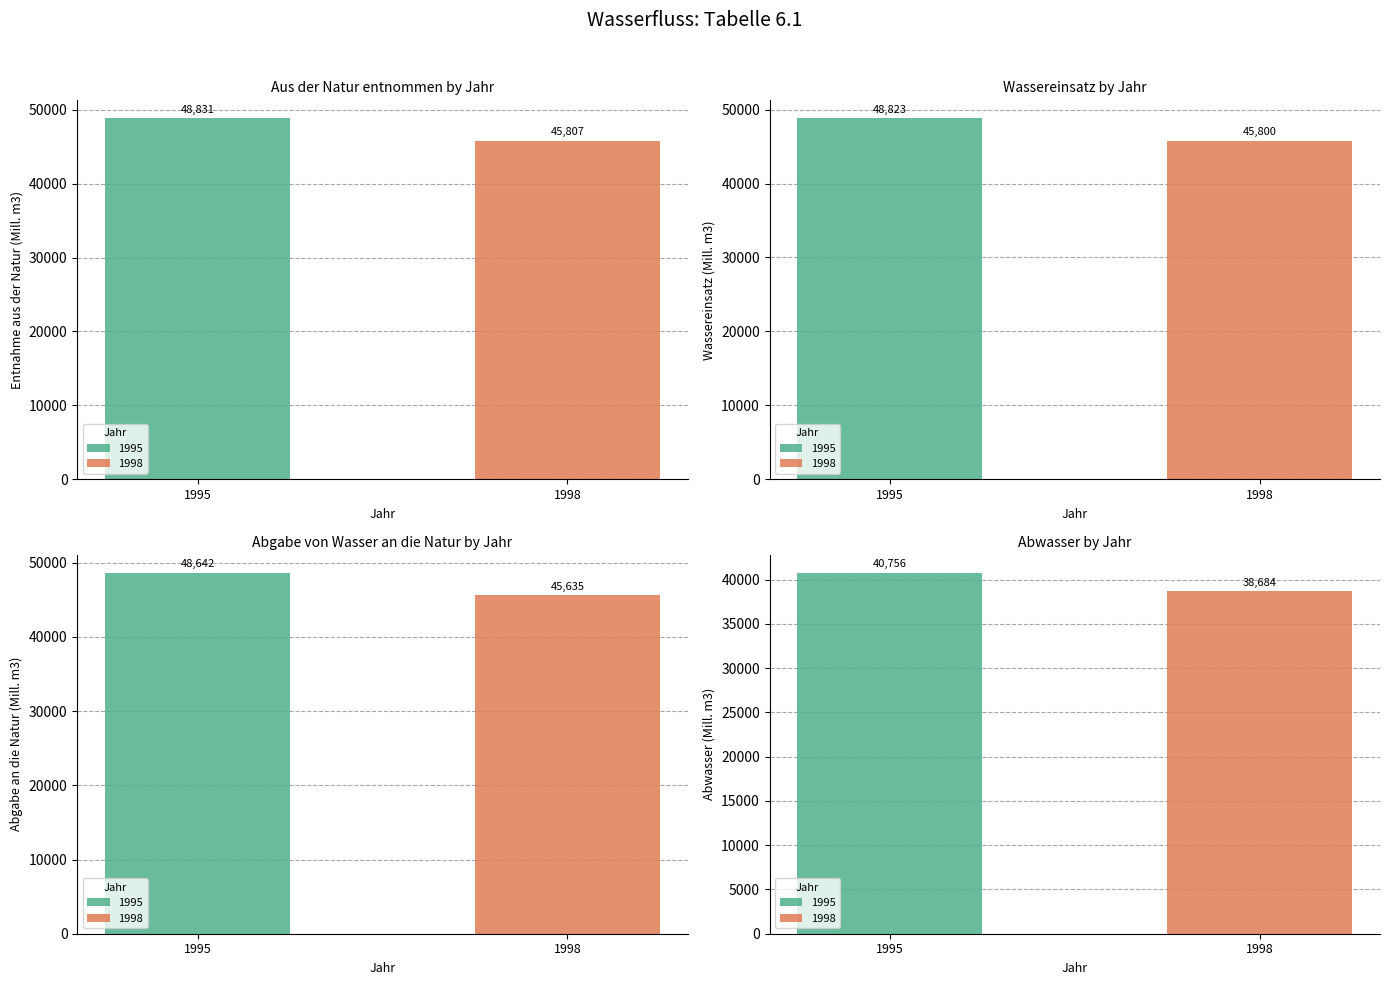

How many bars are there in total?

8